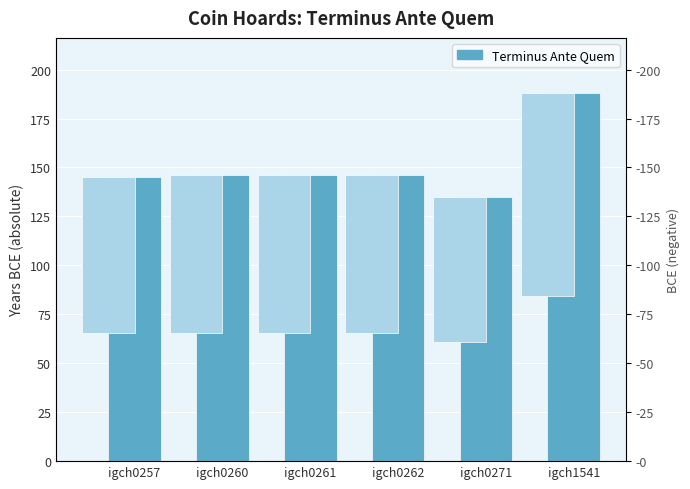

Between igch0260 and igch0271, which is larger?

igch0260